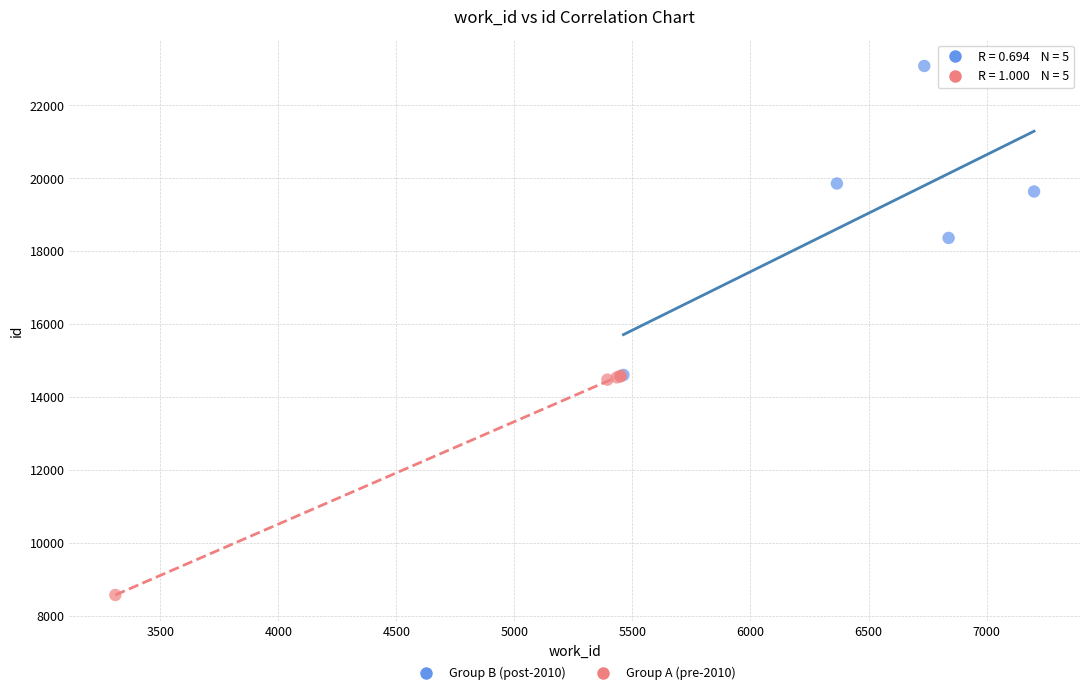

Which series has the widest spread of Y values?

Group B (post-2010)